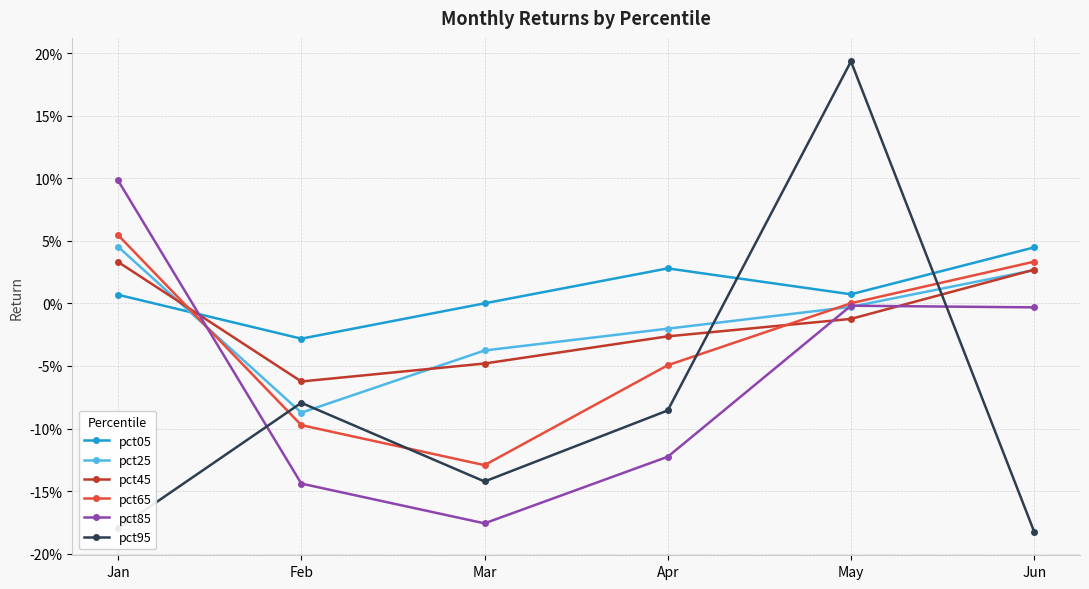

Read the pct65 value at Mar.

-0.1